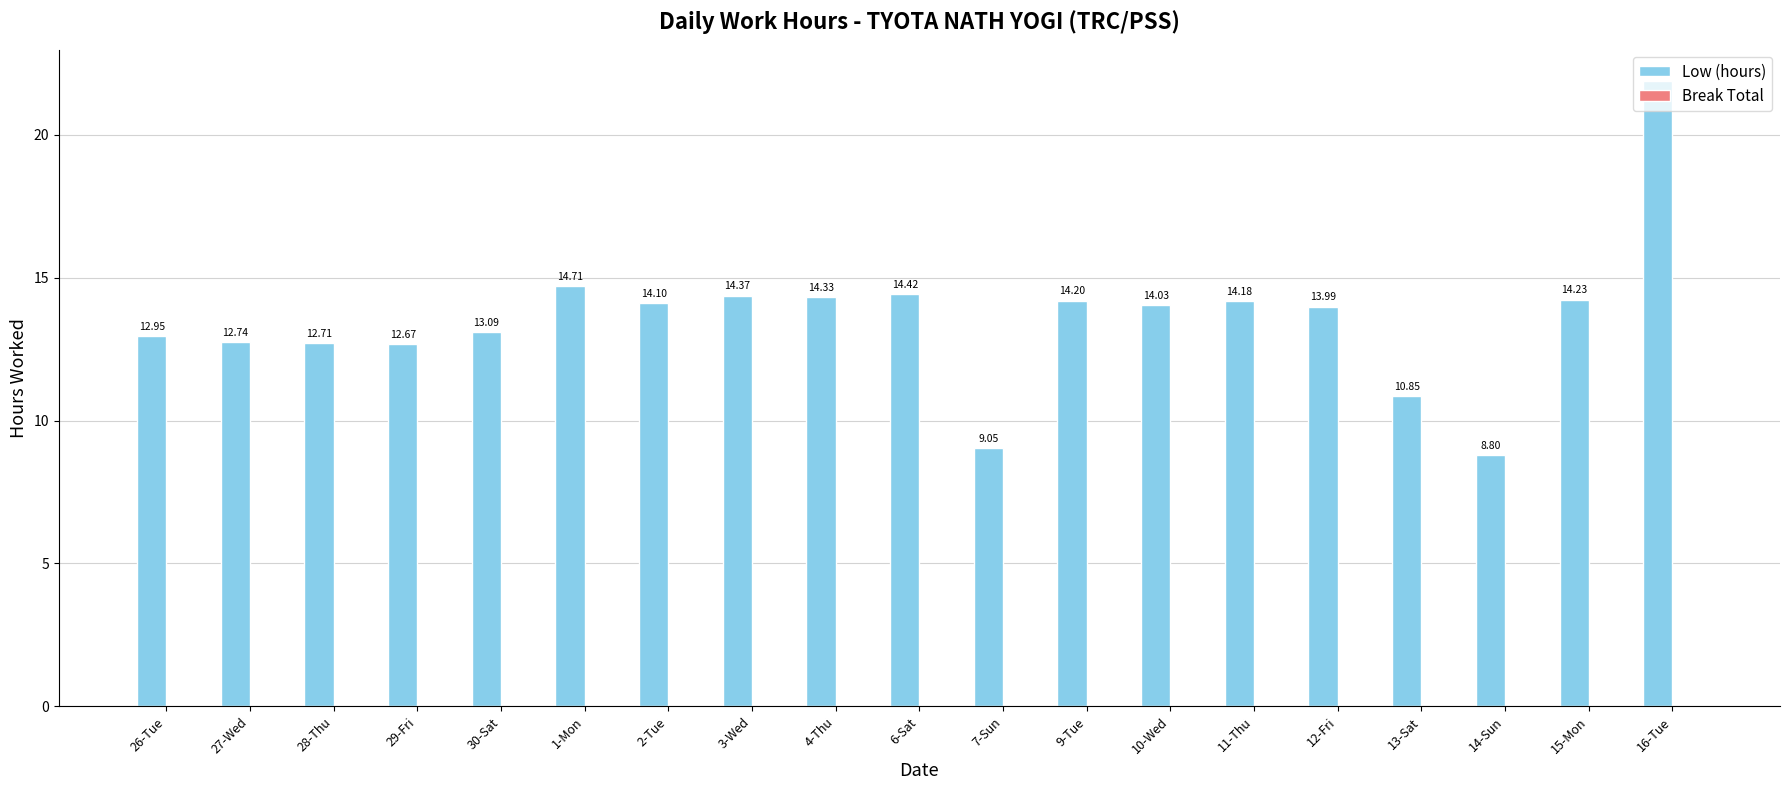

What is the label of the 1st bar from the left?

26-Tue